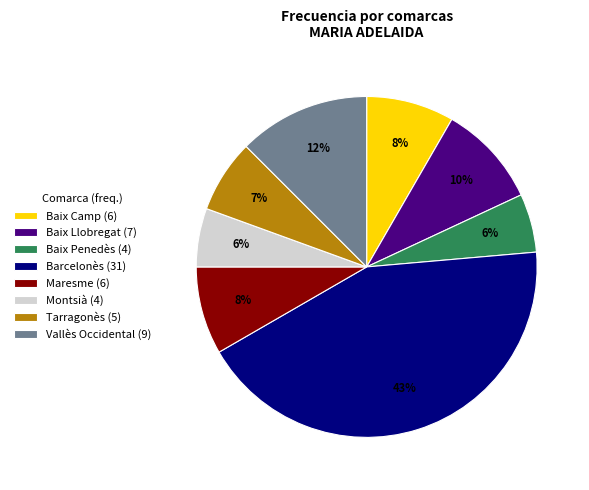

Does any single category account for the majority?

No